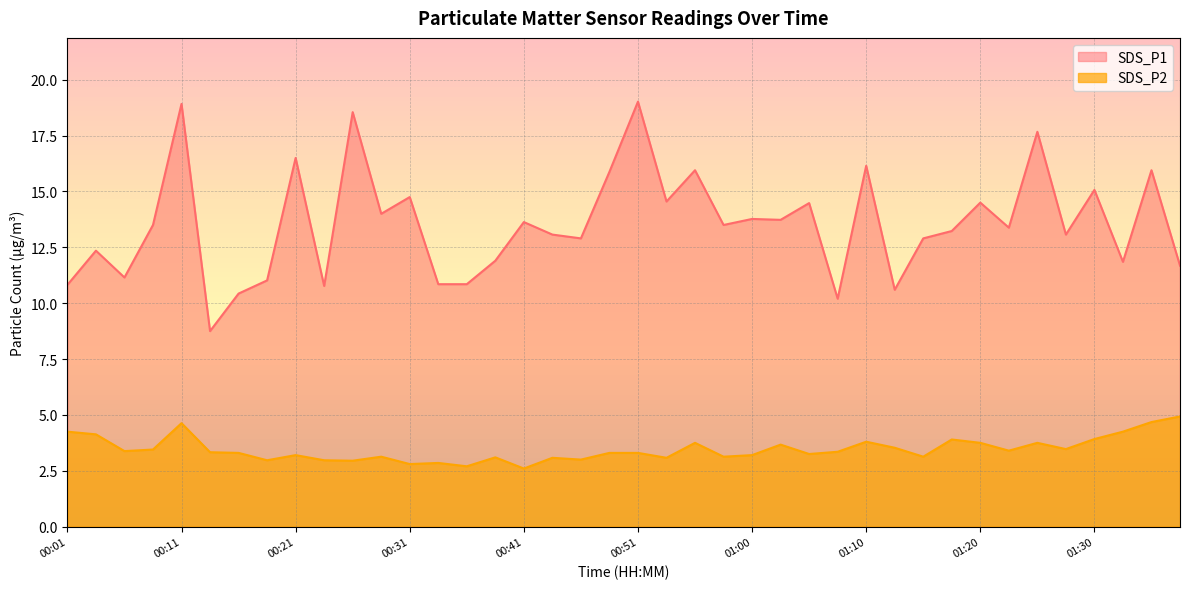

What is the sum of the SDS_P2 values at 00:06 and 01:08?

6.7